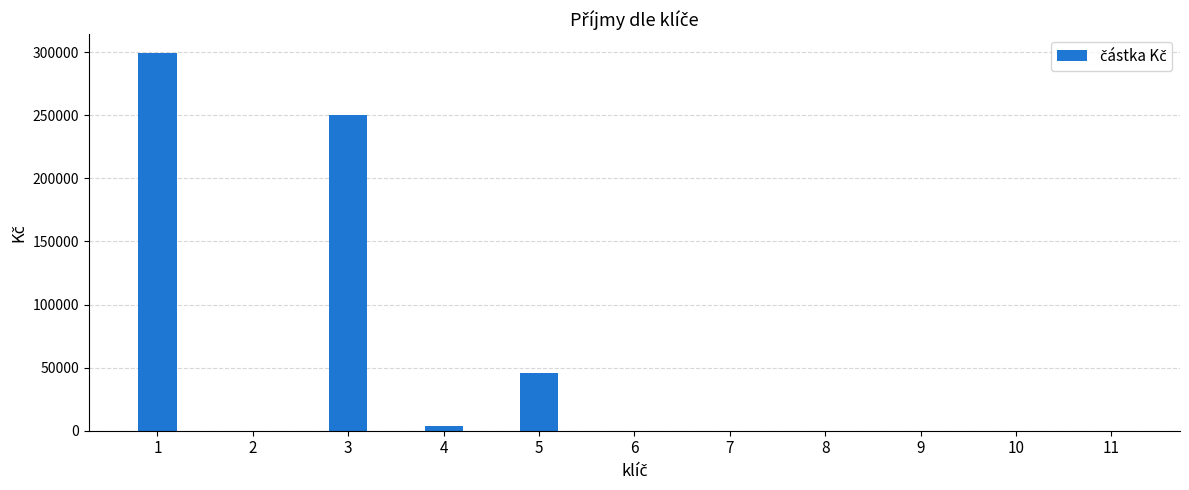

What is the average value?

54418